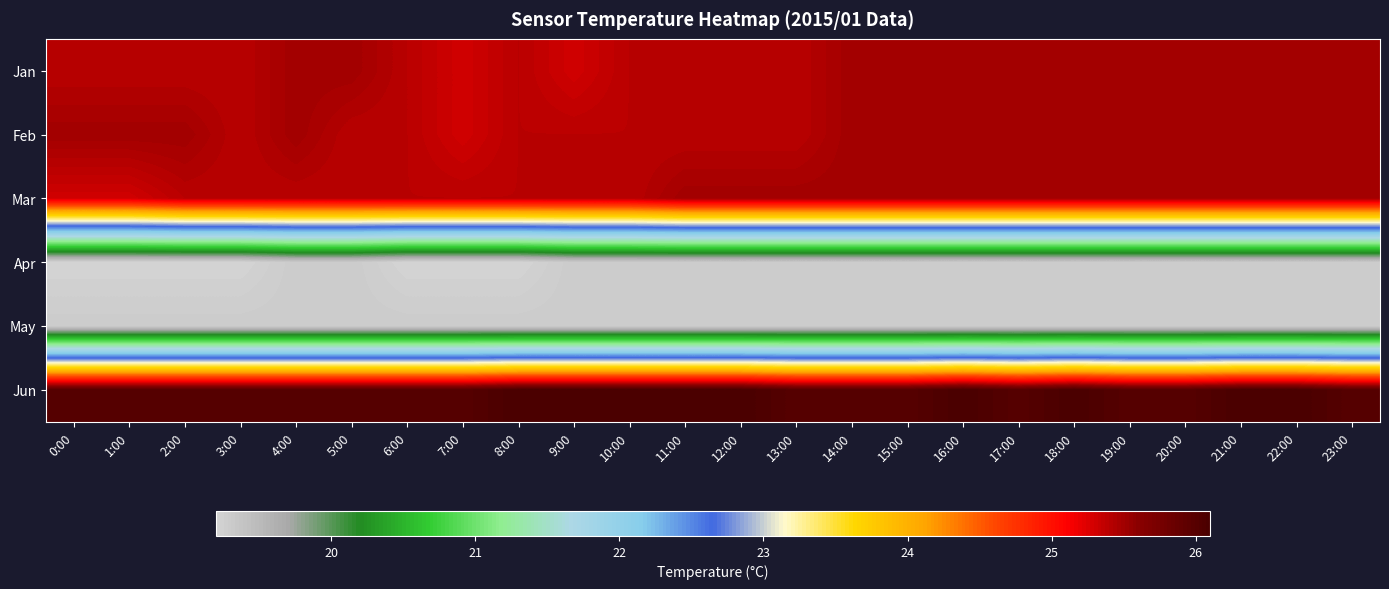

What is the greatest value displayed?

26.1